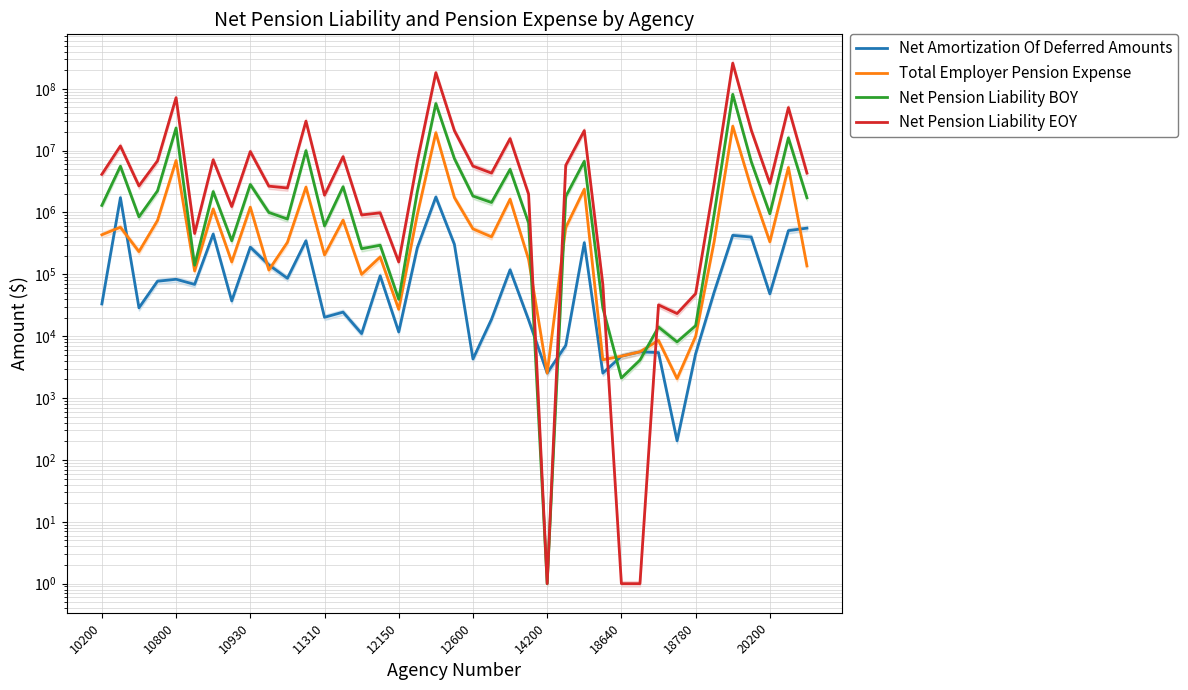

What is the minimum value for Net Amortization Of Deferred Amounts?

204